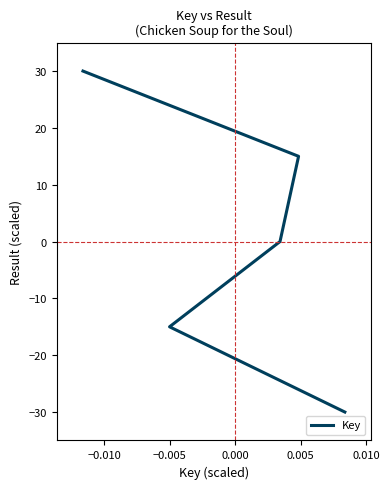

The chart shows a value of 23 at 0.000. True or false?

False